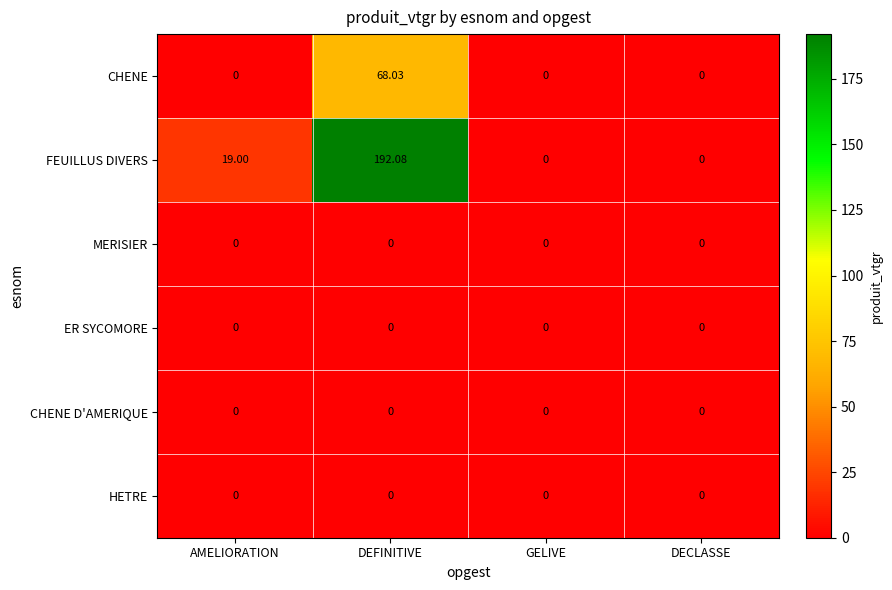

At which category does the chart reach its peak across all series?

DEFINITIVE